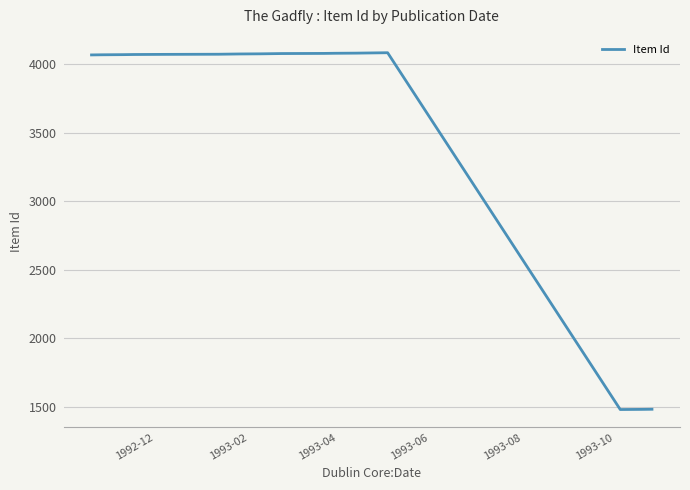

What is the minimum value shown in the chart?

1479